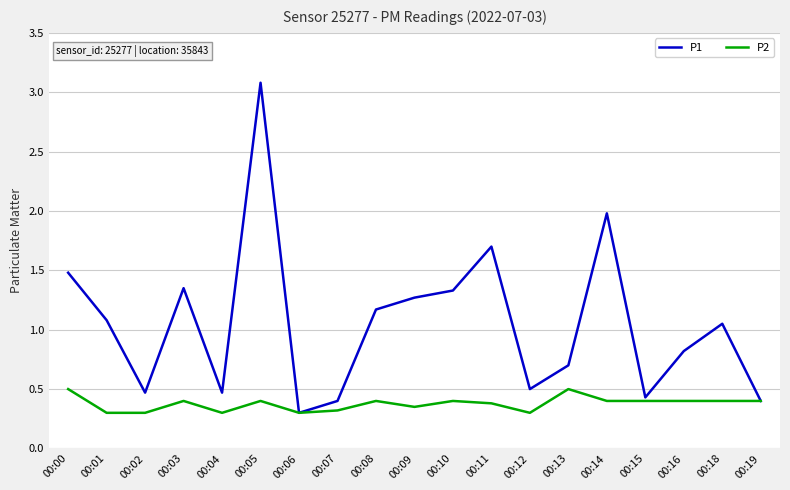

At which label does P1 first exceed 1?

00:00